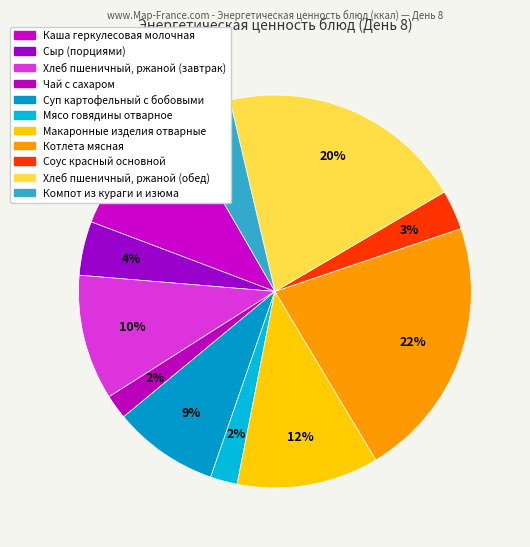

To the nearest percent, what percentage of the pie is Сыр (порциями)?

4%